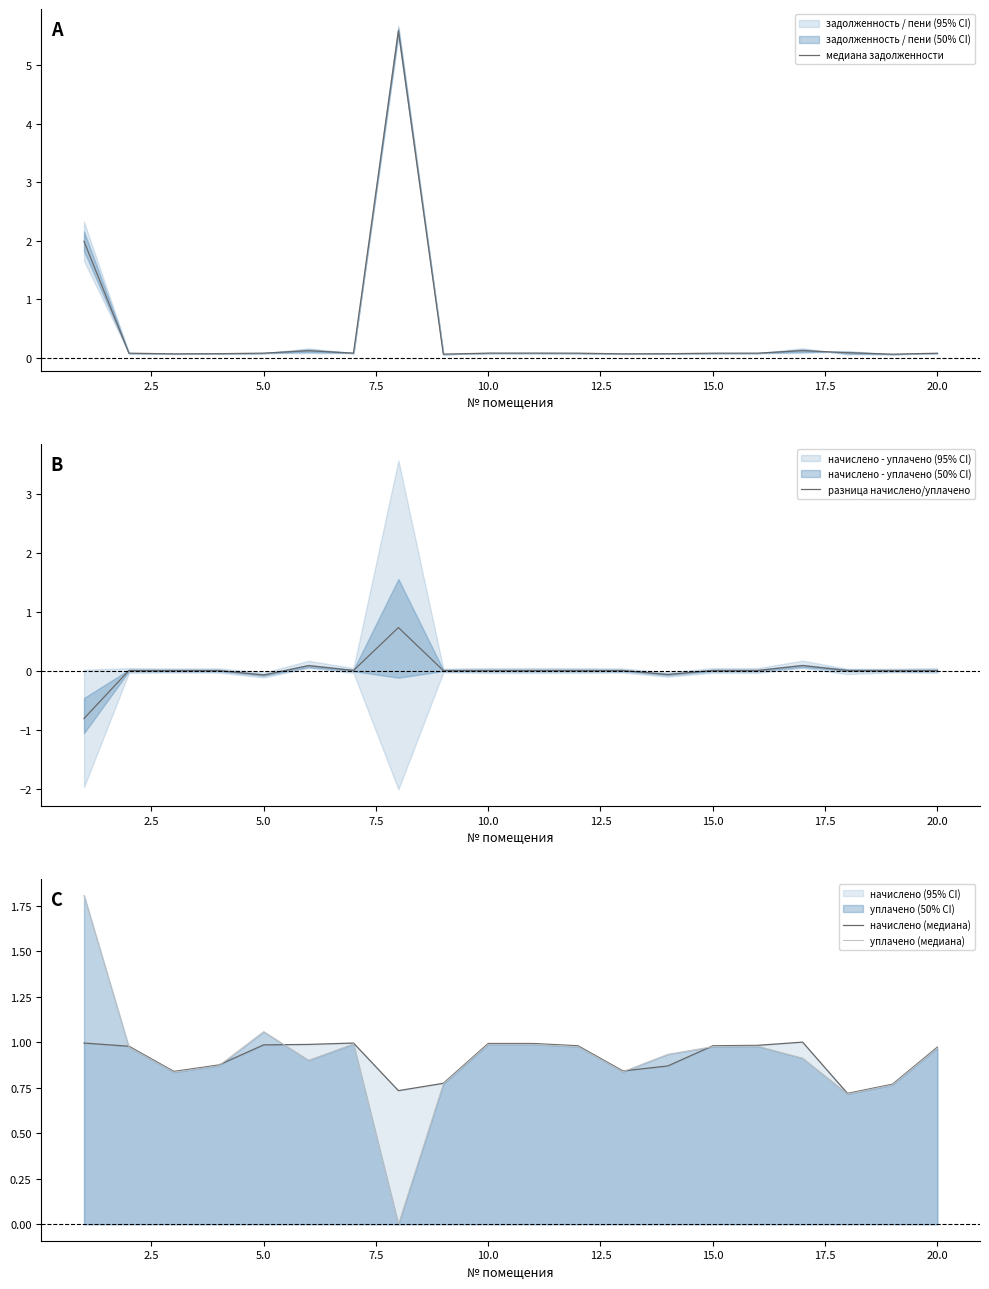

Is the value of разница начислено/уплачено at 19 greater than the value of уплачено (медиана) at 7.5?

No